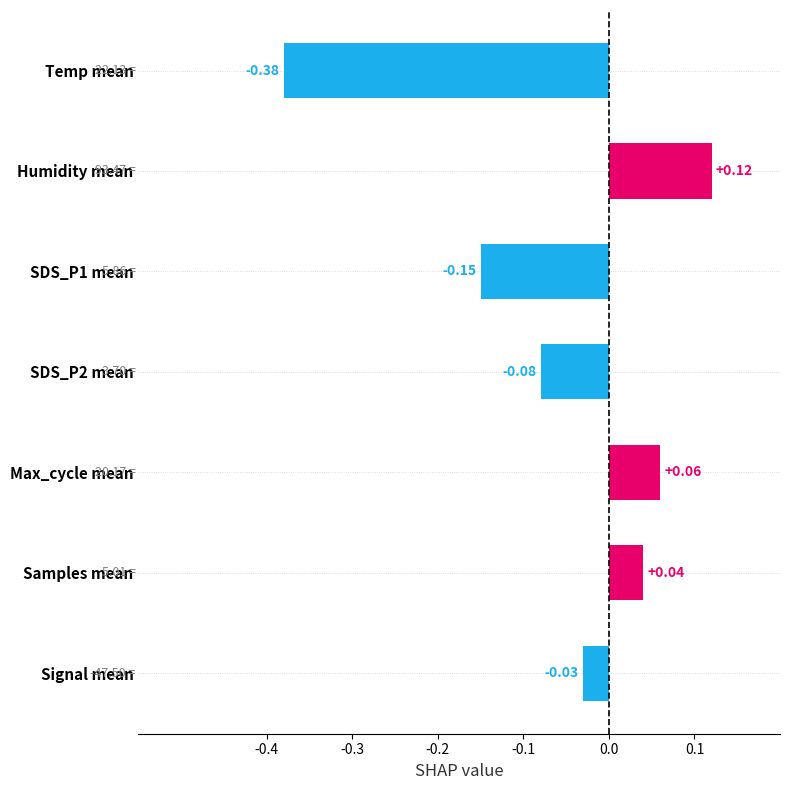

At which category does the chart reach its peak across all series?

Humidity mean